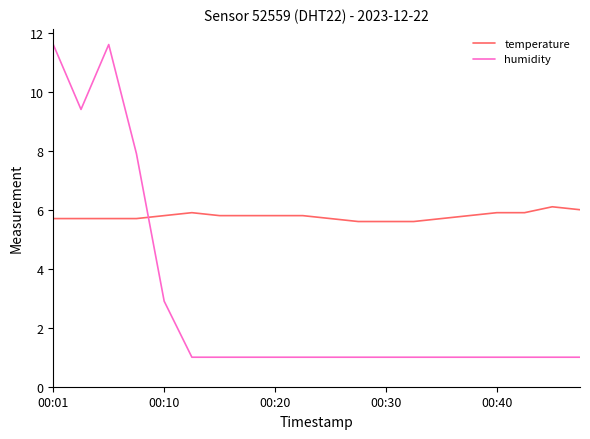

True or false: humidity and temperature intersect in this chart.

True